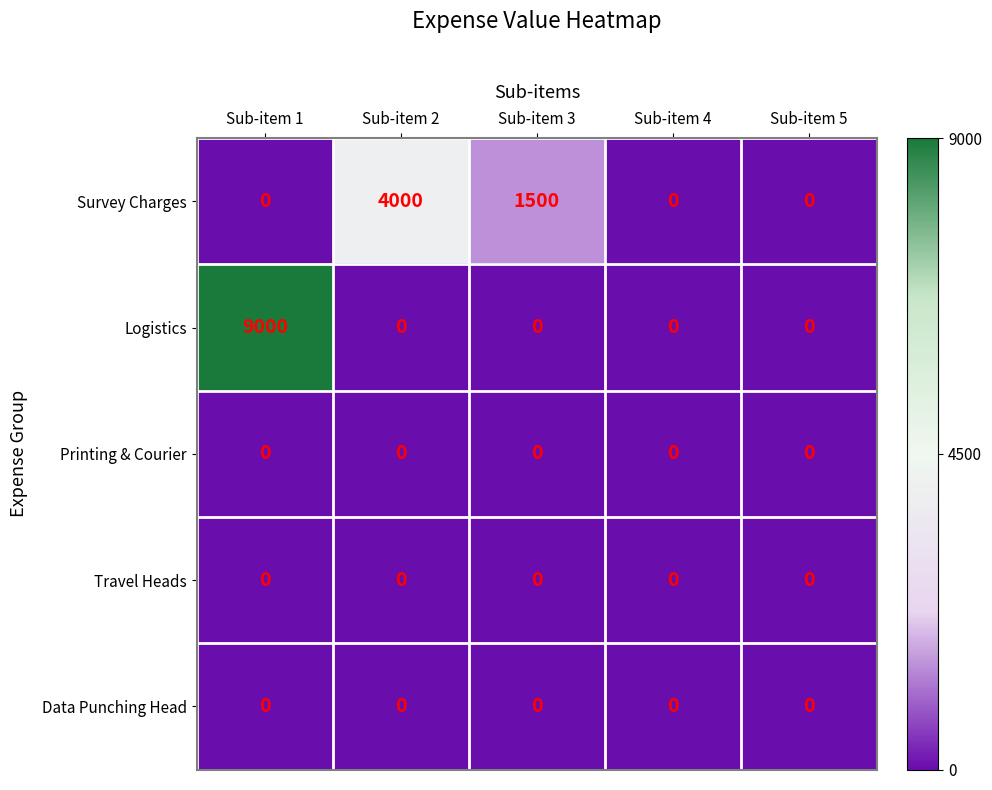

What is the total value across all series at Sub-item 1?

9000